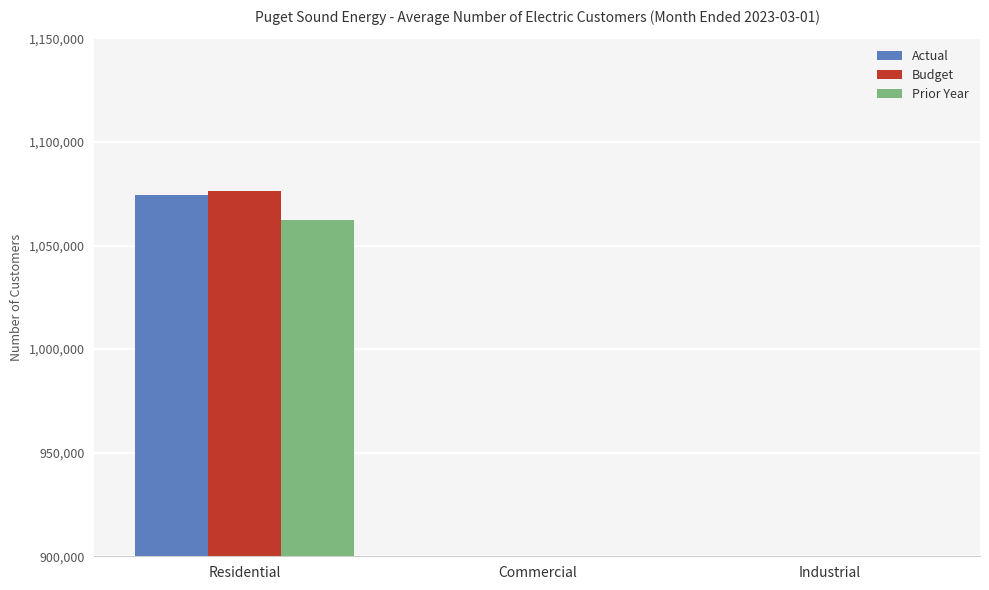

Which has a higher value, Industrial or Residential?

Residential